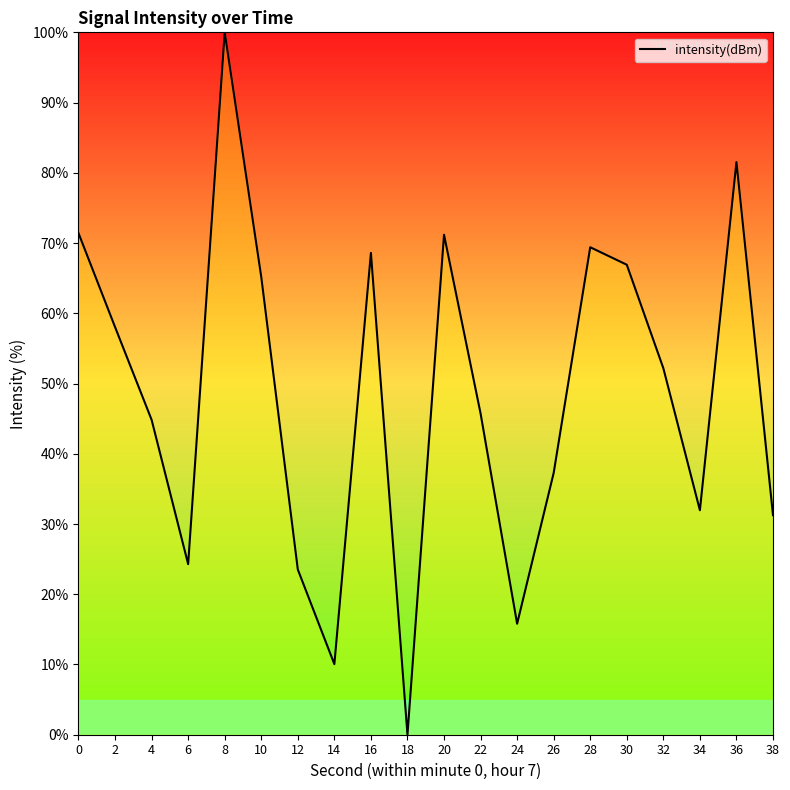

What is the greatest value displayed?

100.0